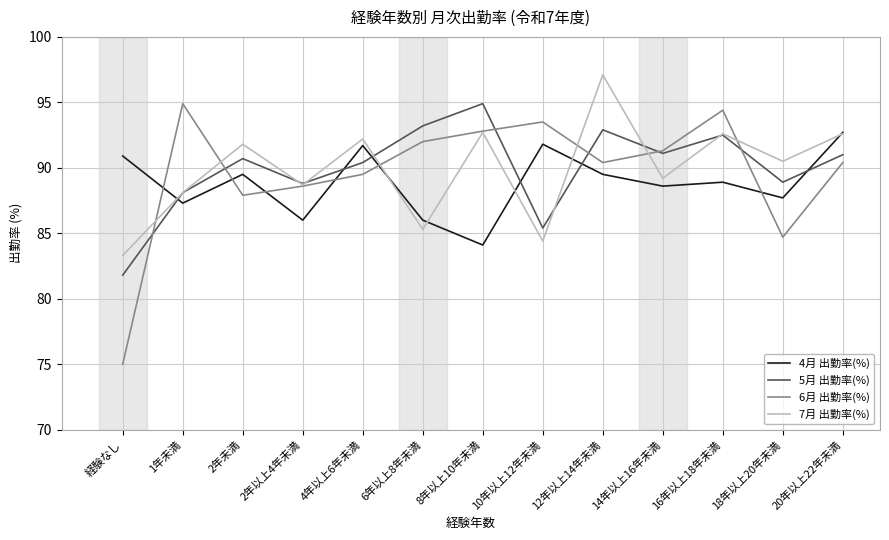

Rank the series at 6年以上8年未満 from lowest to highest value.

7月 出勤率(%), 4月 出勤率(%), 6月 出勤率(%), 5月 出勤率(%)